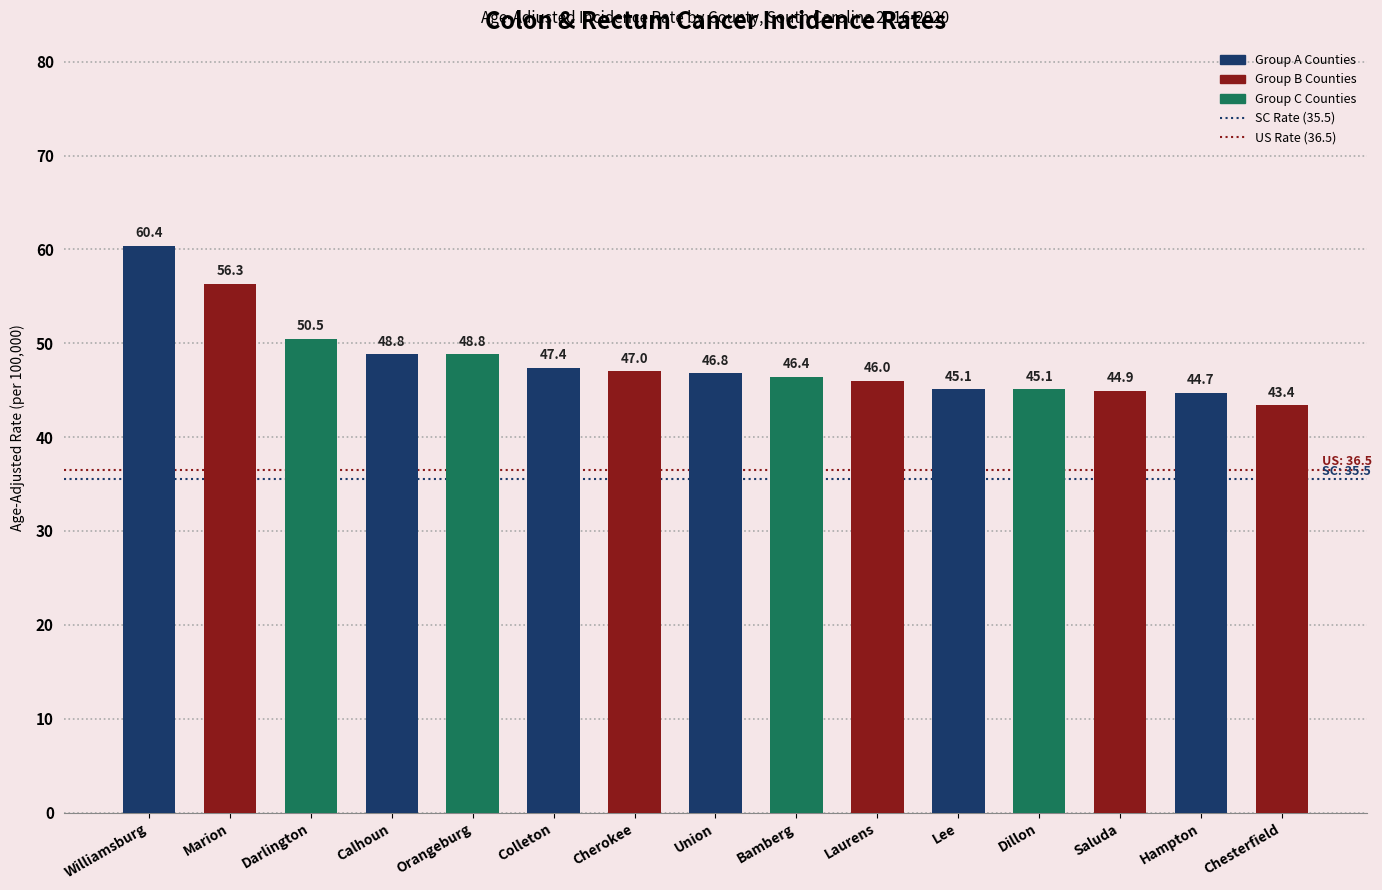

The chart shows a value of 84.0 at Marion. True or false?

False